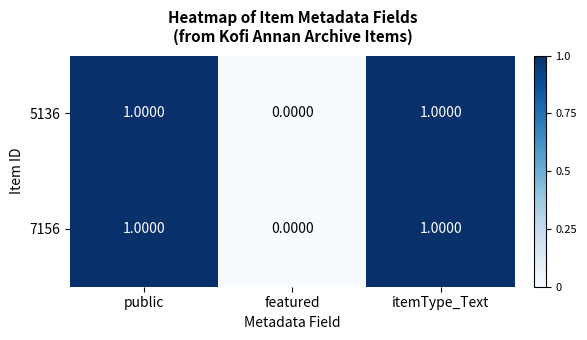

Is the value of 5136 at itemType_Text greater than the value of 7156 at featured?

Yes